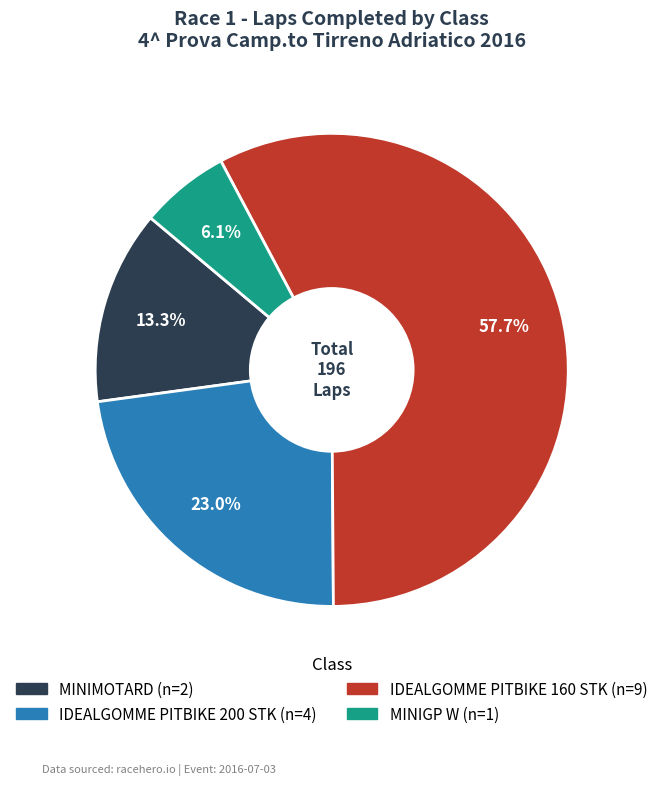

Is there any slice that represents more than half of the pie?

Yes